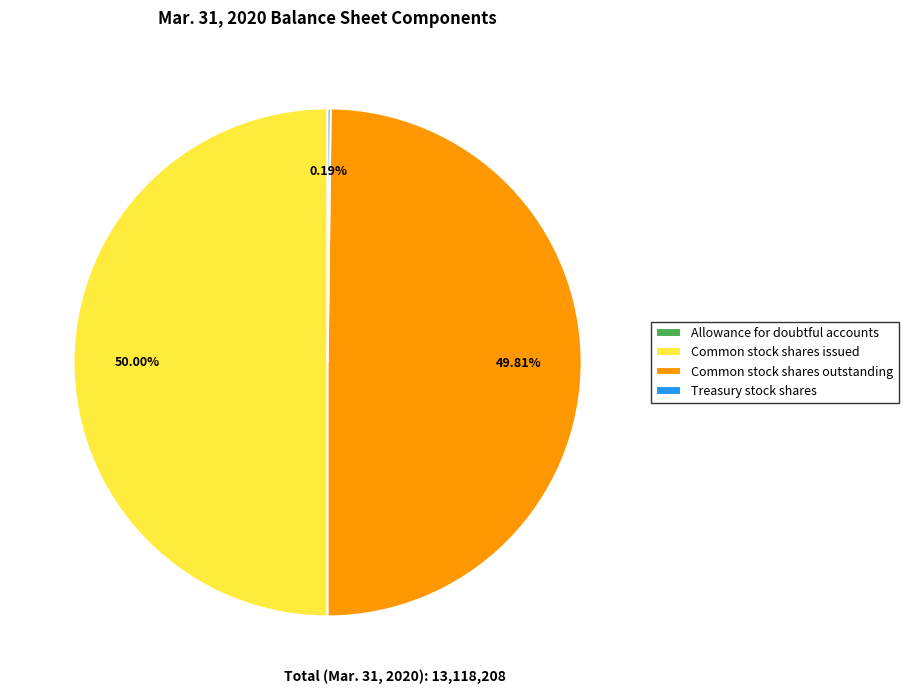

Do Common stock shares issued and Common stock shares outstanding together represent more than half of the pie?

Yes